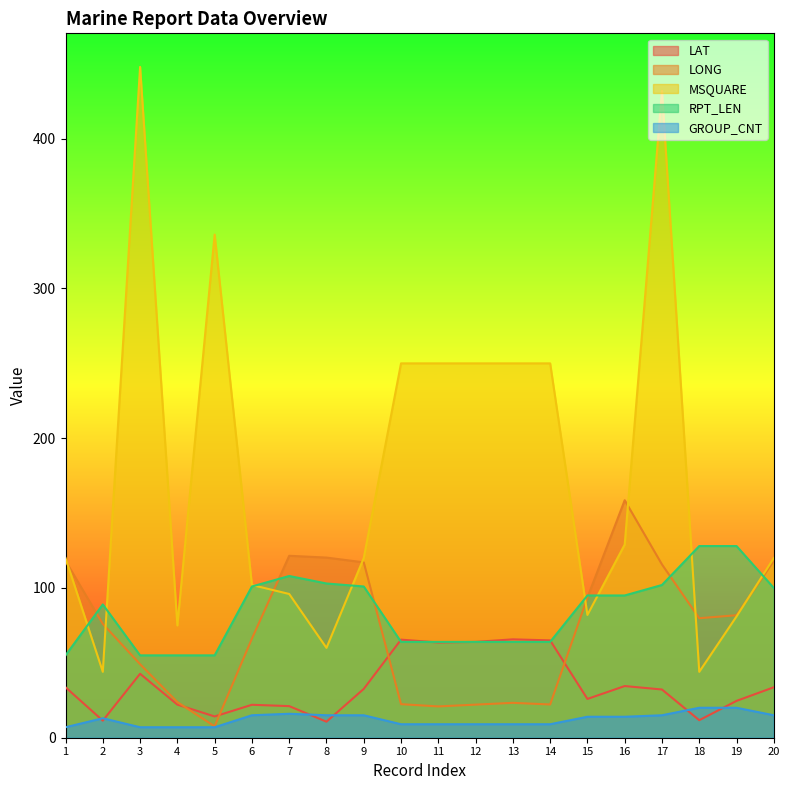

At which category is the sum across all series the highest?

17